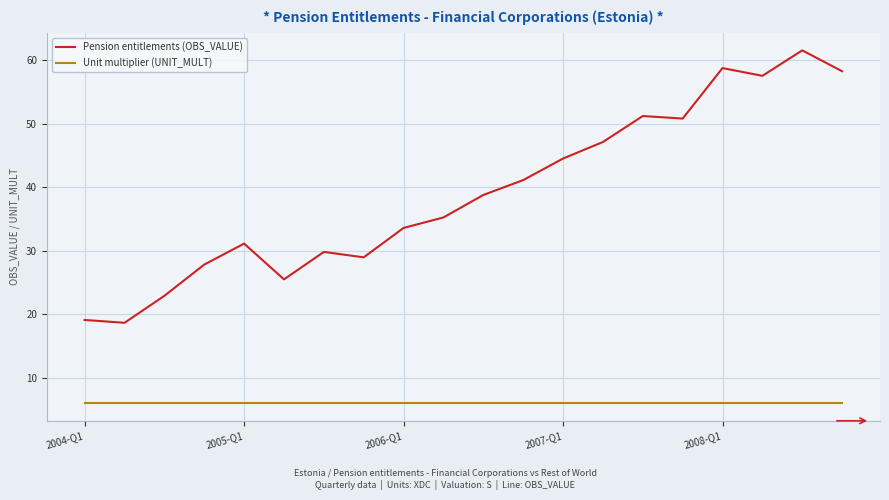

True or false: Unit multiplier (UNIT_MULT) and Pension entitlements (OBS_VALUE) cross at least once.

False